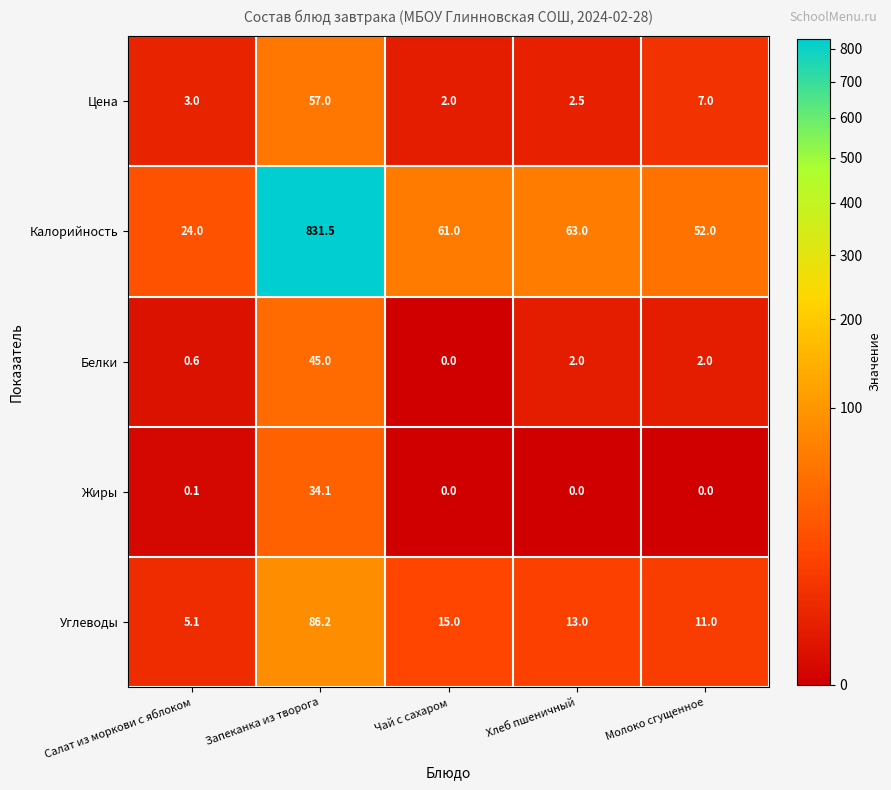

Which series has the widest spread of values?

Калорийность